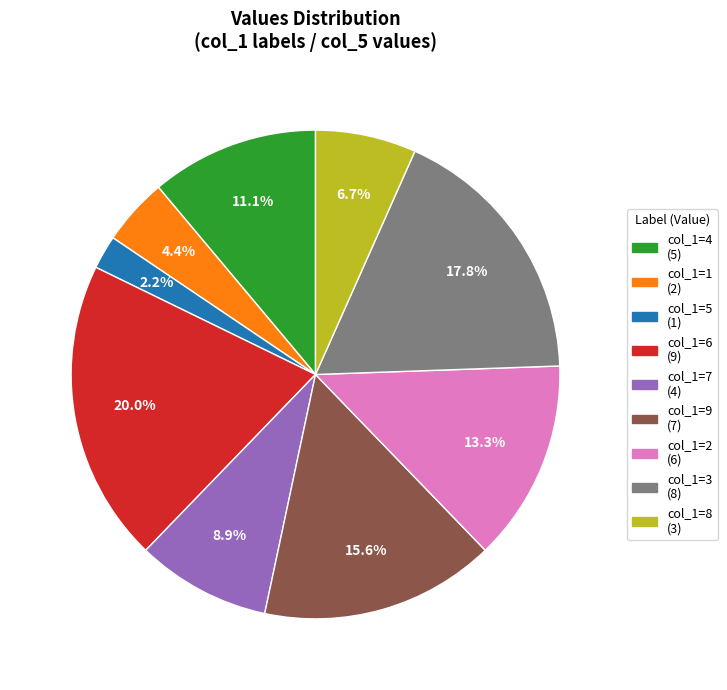

How many slices are in this pie chart?

9